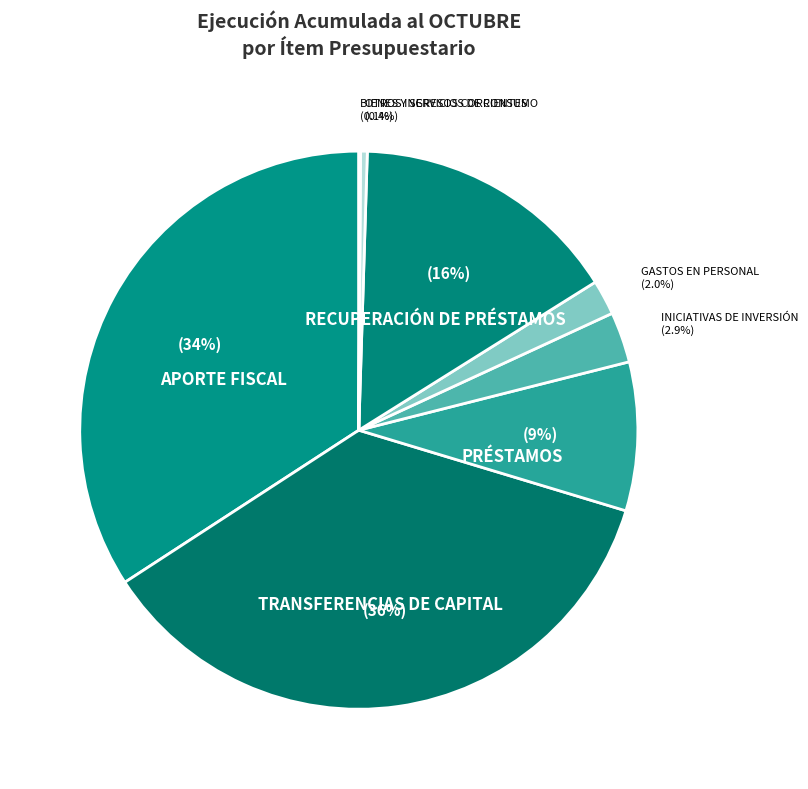

To the nearest percent, what portion does PRÉSTAMOS represent?

9%